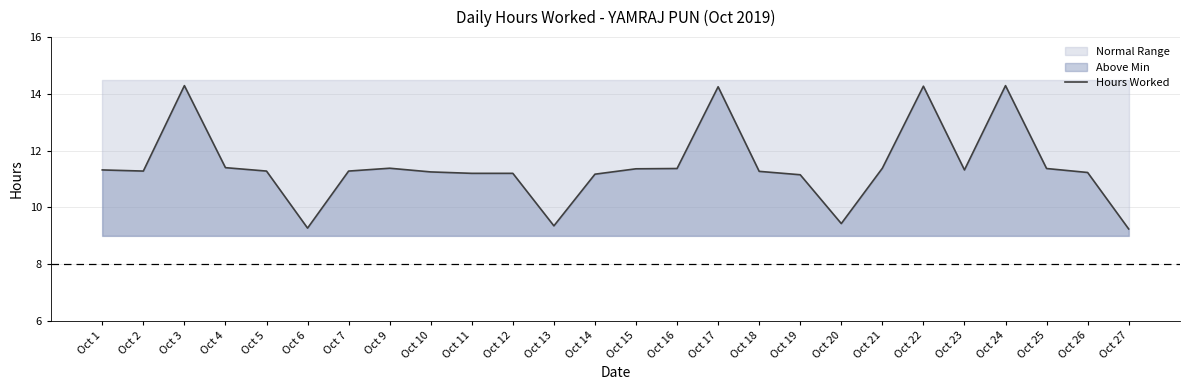

List the labels in order of value, largest first.

Oct 3, Oct 24, Oct 22, Oct 17, Oct 4, Oct 9, Oct 21, Oct 16, Oct 25, Oct 15, Oct 1, Oct 23, Oct 2, Oct 5, Oct 7, Oct 18, Oct 10, Oct 26, Oct 11, Oct 12, Oct 14, Oct 19, Oct 20, Oct 13, Oct 6, Oct 27